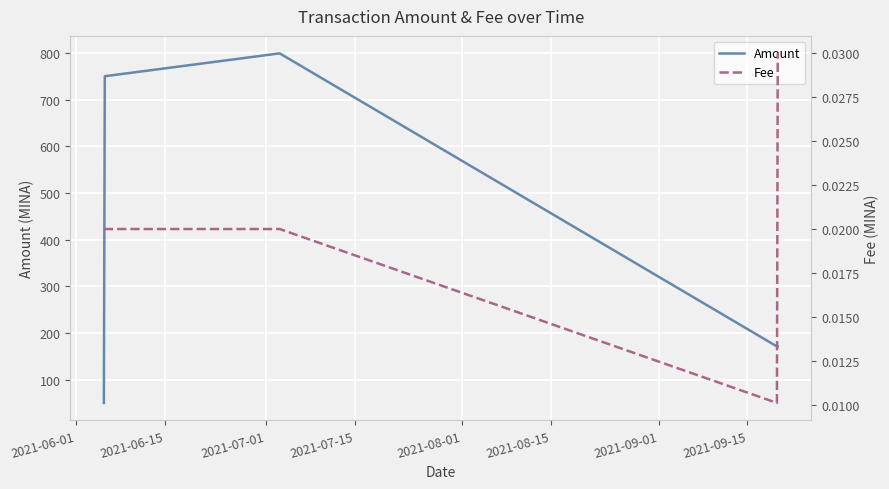

True or false: Fee and Amount cross at least once.

False